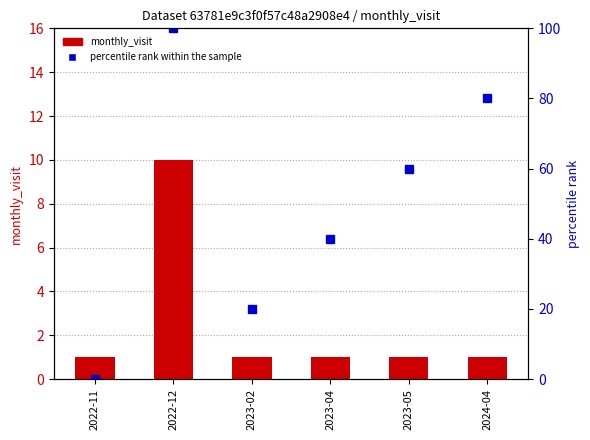

Which series changed the most between 2022-12 and 2023-04?

percentile rank within the sample